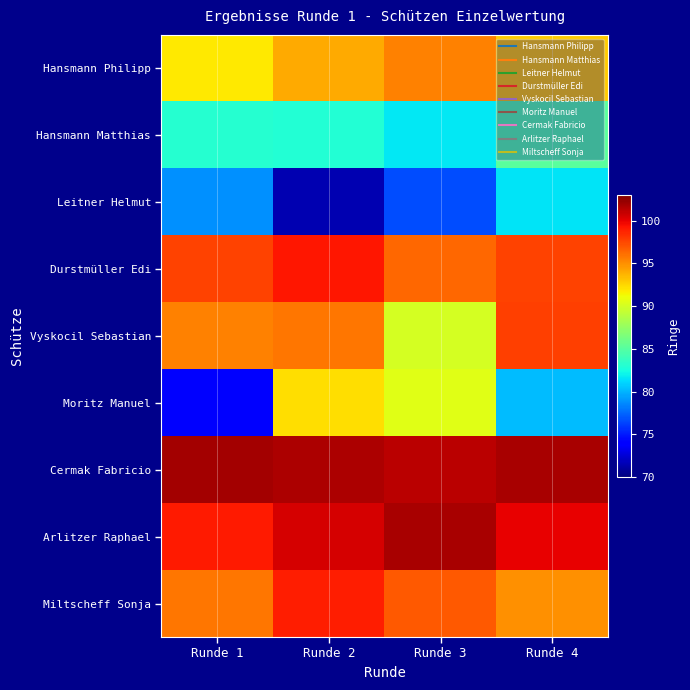

What is the total value across all series at Runde 2?

836.8